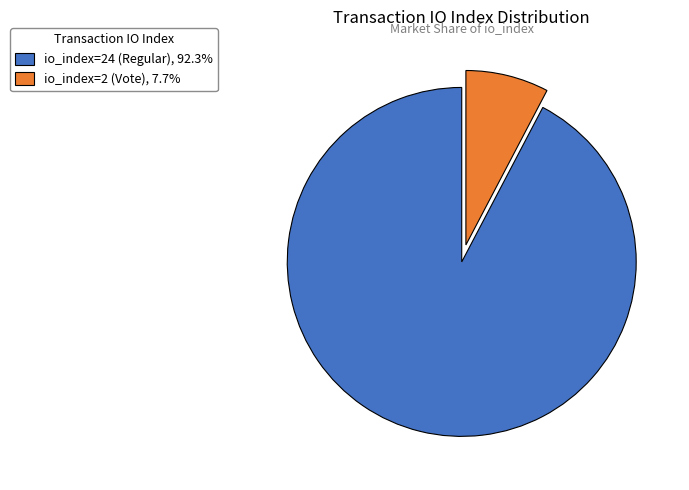

Which slice is the largest?

io_index=24 (Regular)